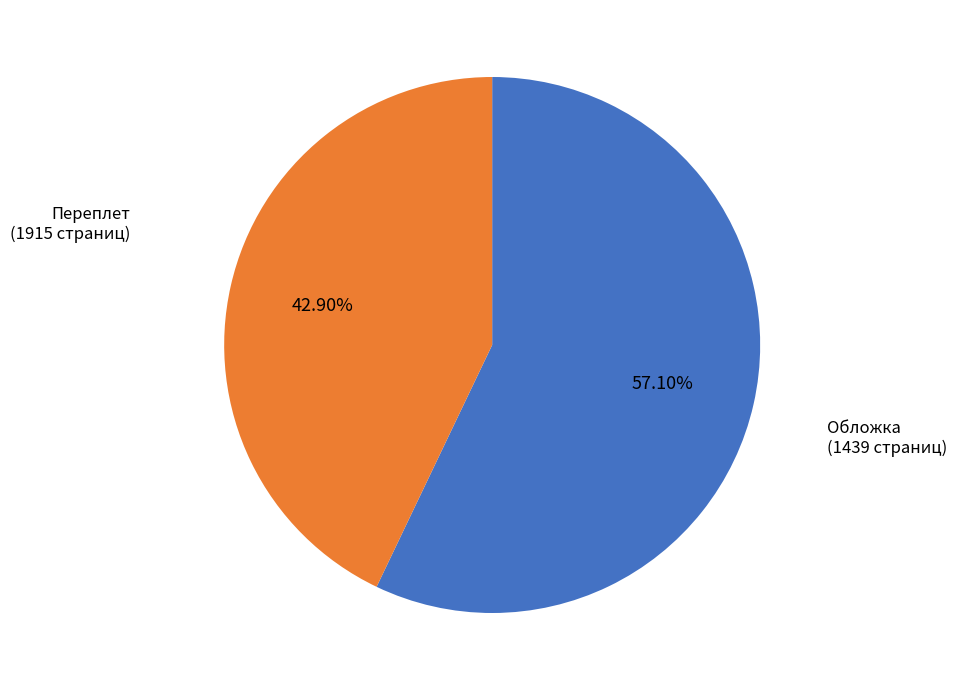

What is the ratio of the value at Обложка to the value at Переплет?

0.8